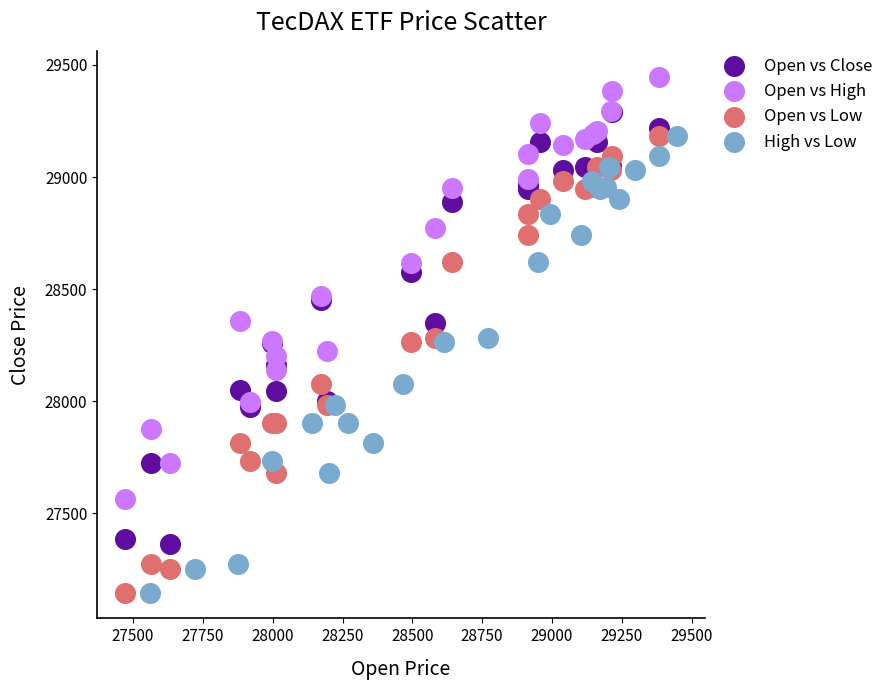

Which series contains the highest Y value?

Open vs High